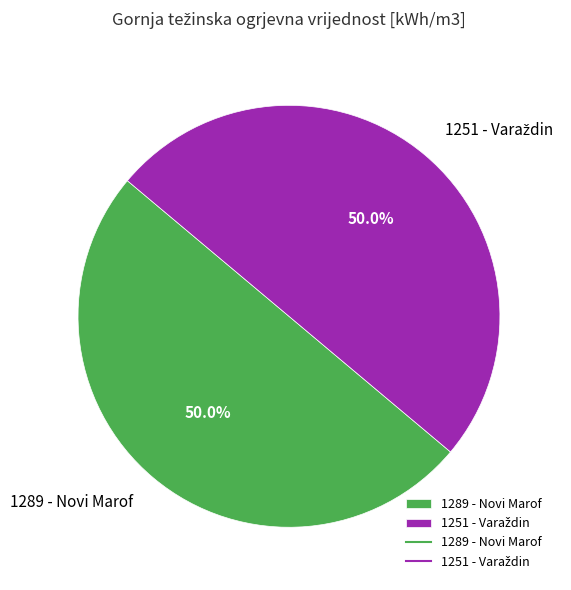

What portion of the pie excludes 1289 - Novi Marof?

50.0%